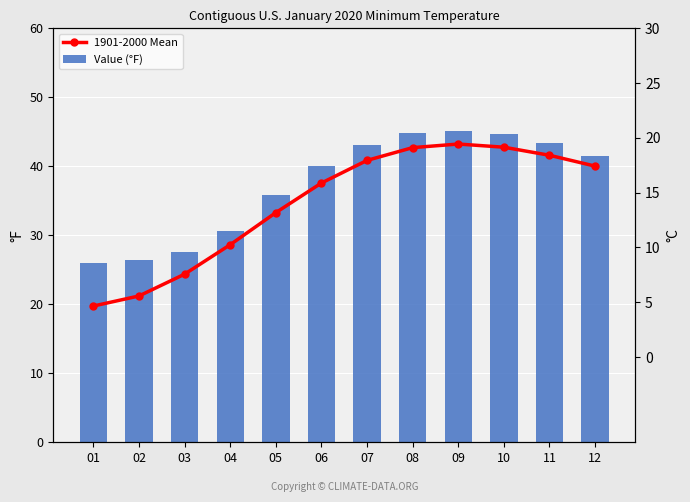

Reading left to right, what are all the values shown in this chart?

1901-2000 Mean: 01=19.8	02=21.2	03=24.4	04=28.6	05=33.3	06=37.6	07=40.9	08=42.7	09=43.2	10=42.8	11=41.6	12=40.0
Value (°F): 01=26.0	02=26.4	03=27.6	04=30.6	05=35.8	06=40.0	07=43.1	08=44.8	09=45.2	10=44.7	11=43.3	12=41.5